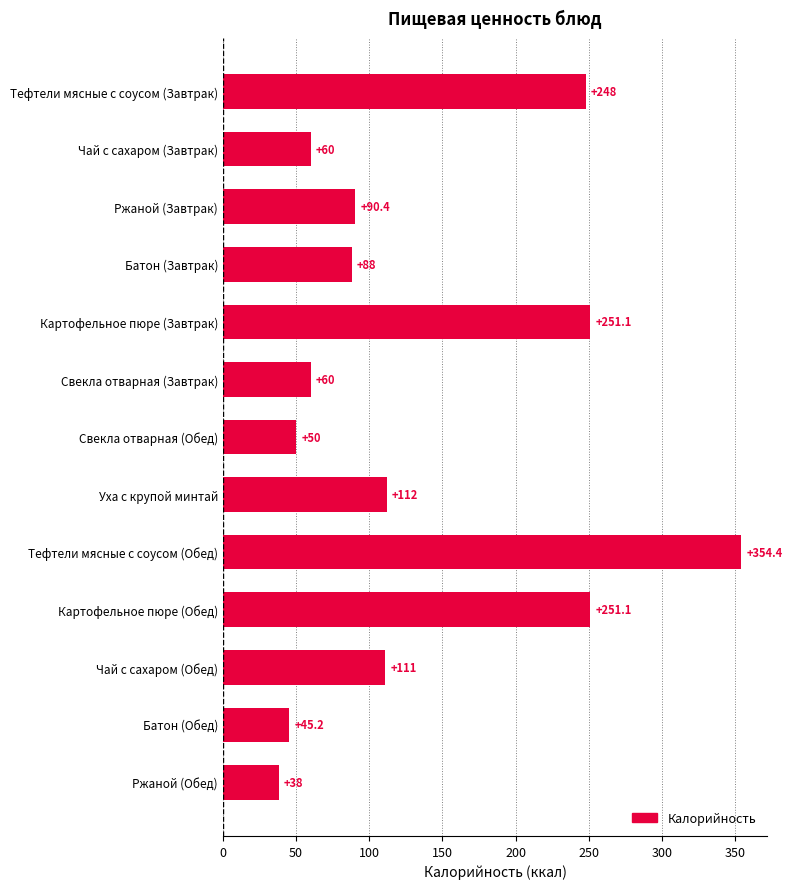

What is the change in value from Тефтели мясные с соусом (Завтрак) to Чай с сахаром (Завтрак)?

-188.0